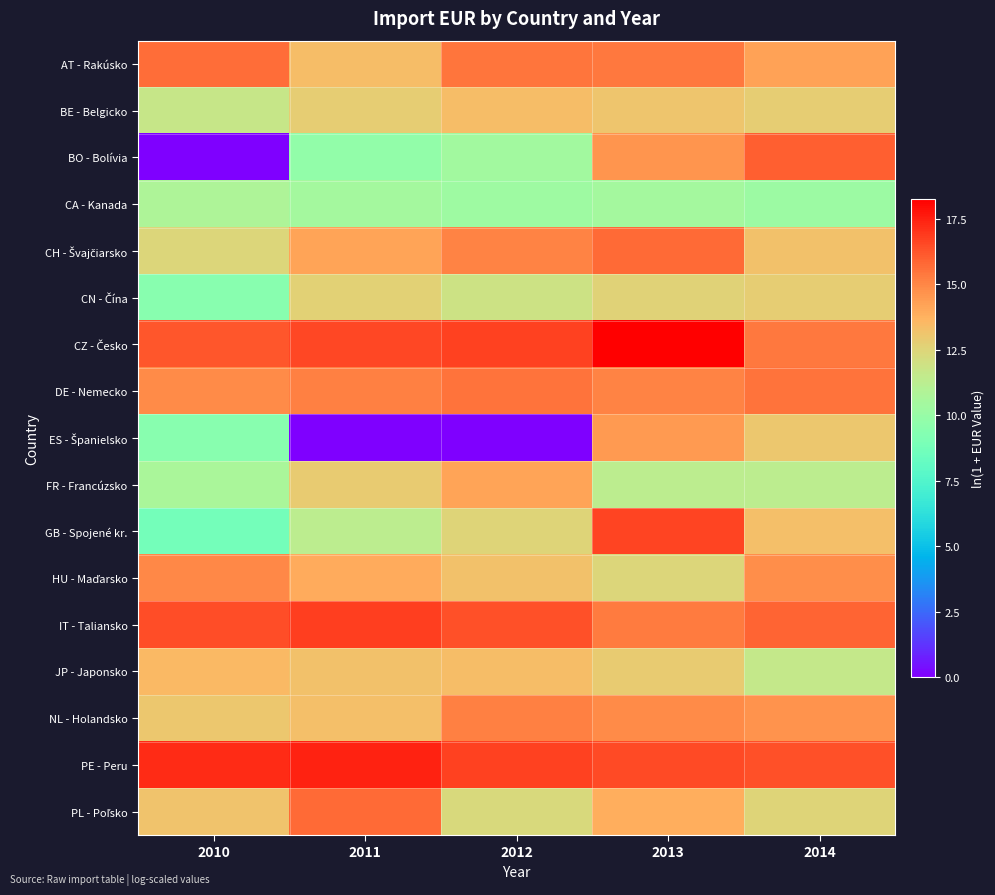

Which label corresponds to the largest value in the chart?

2013